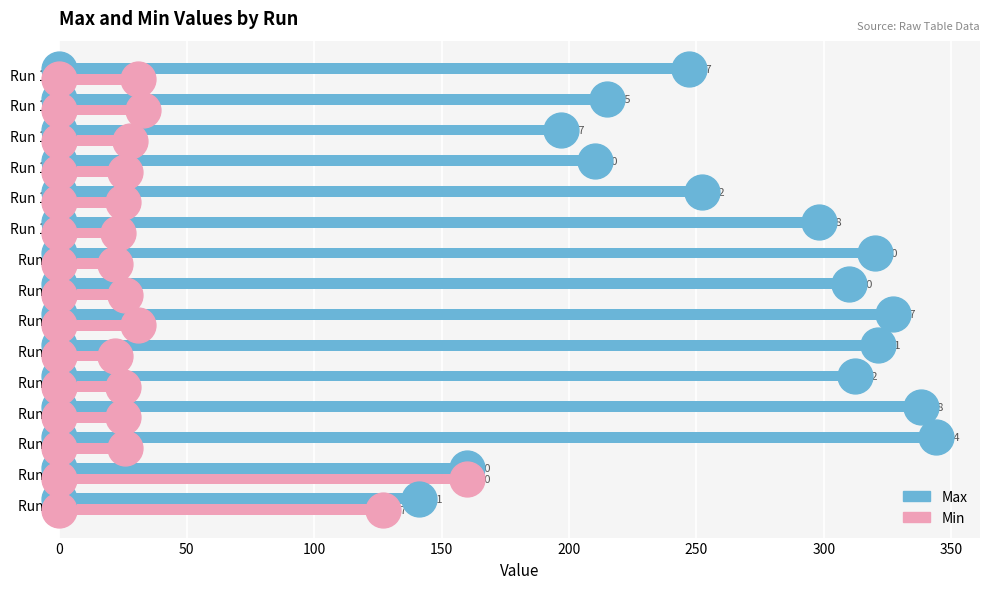

Which series reaches the minimum Y coordinate?

Min